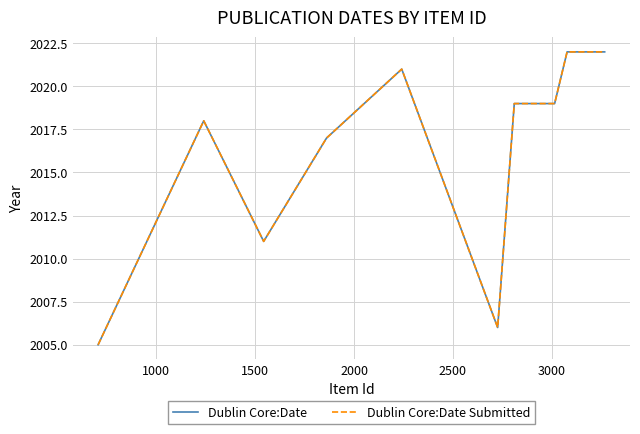

Is this an area chart (filled region under the line)?

No